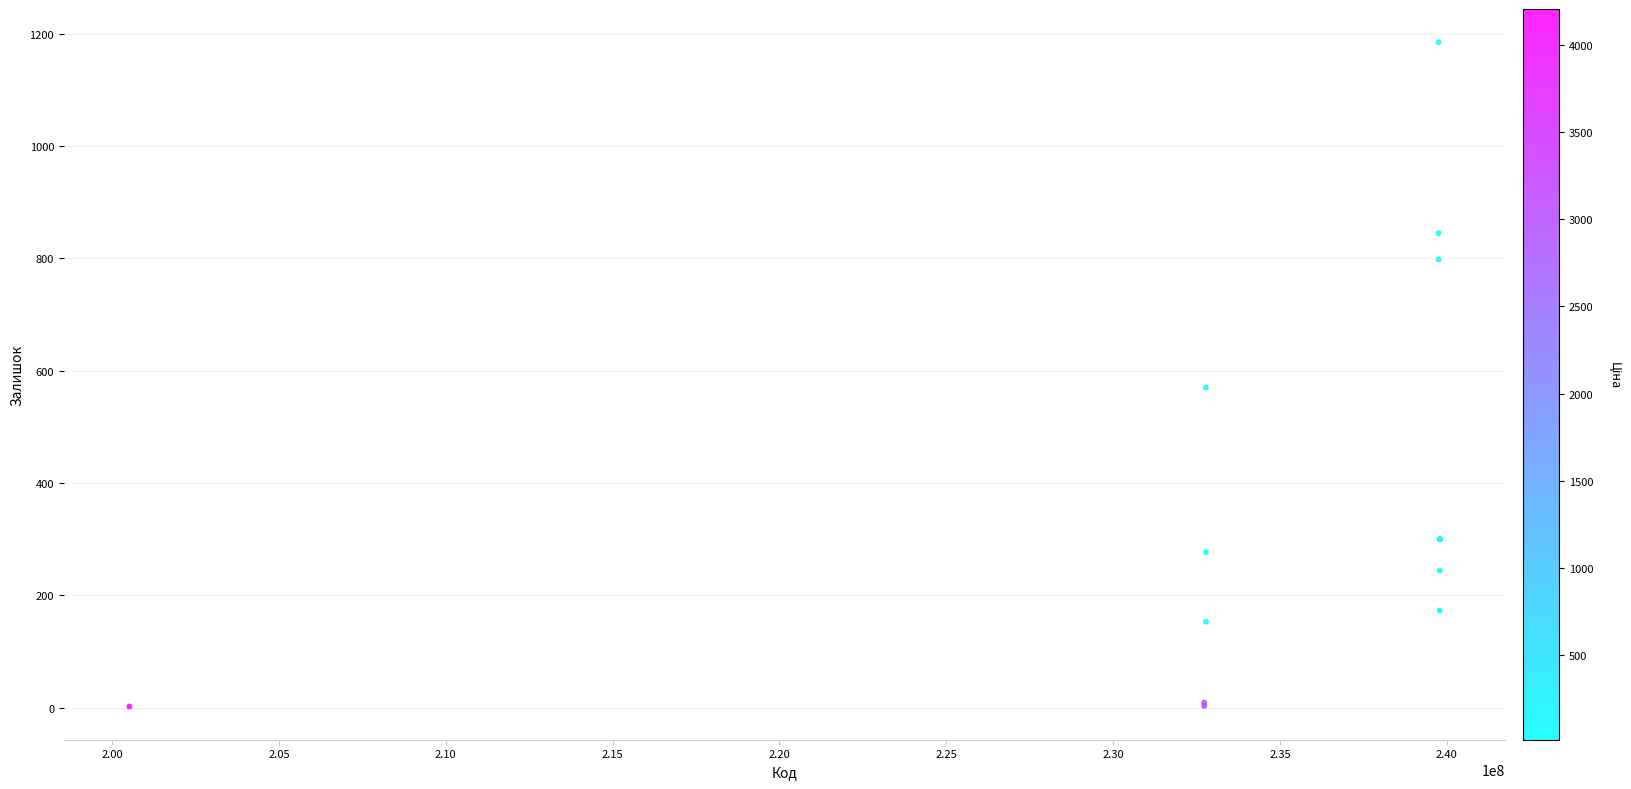

What Y value in the scatter plot is closest to 593?

570